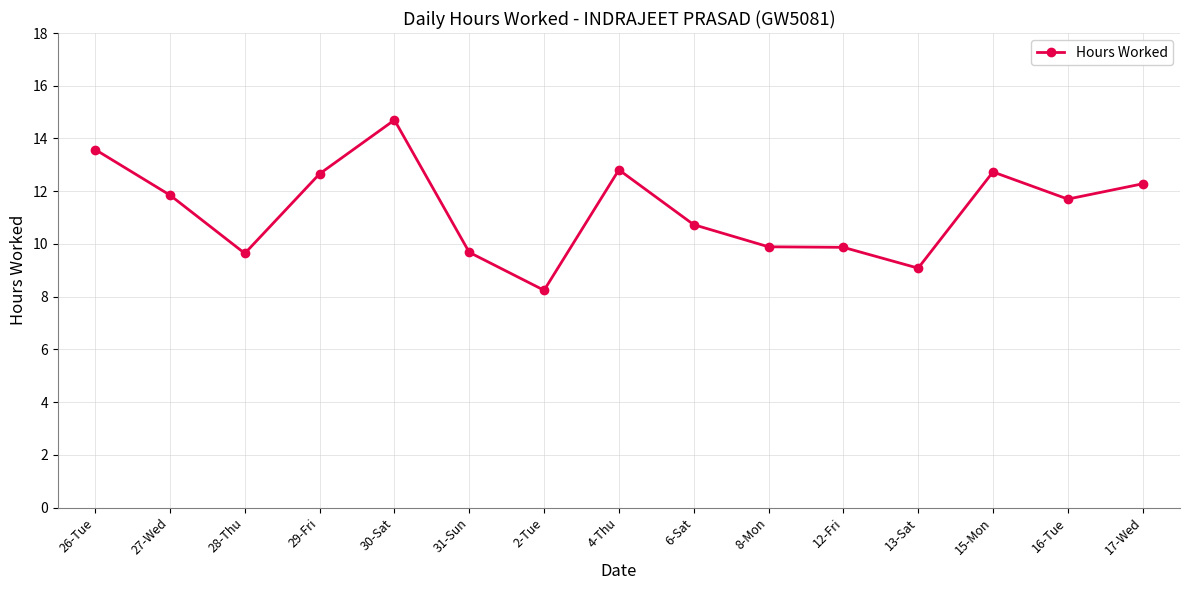

The value at 26-Tue is 13.6. True or false?

True